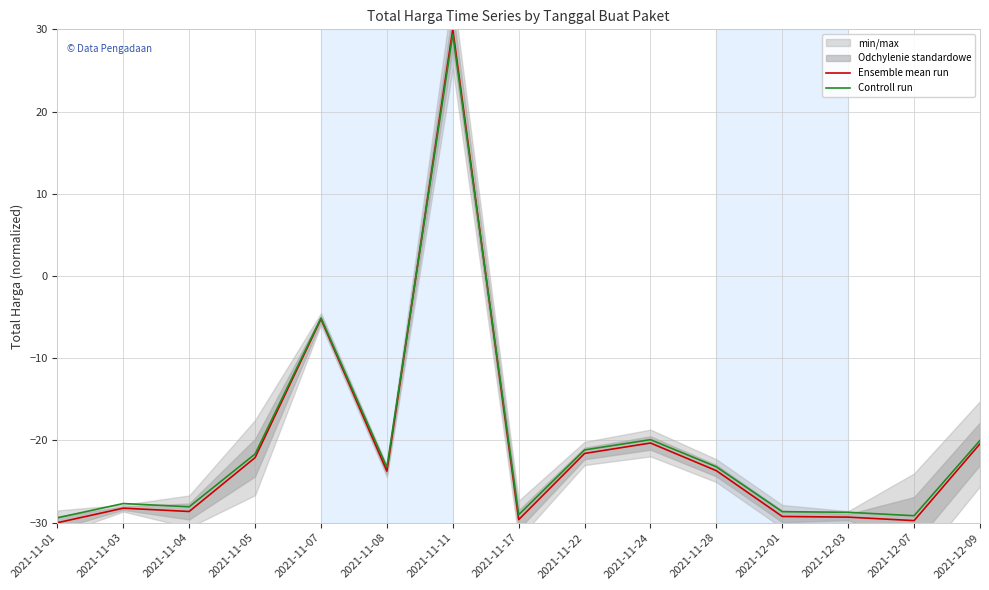

True or false: Controll run has a value of -27.7 at 2021-11-03.

True